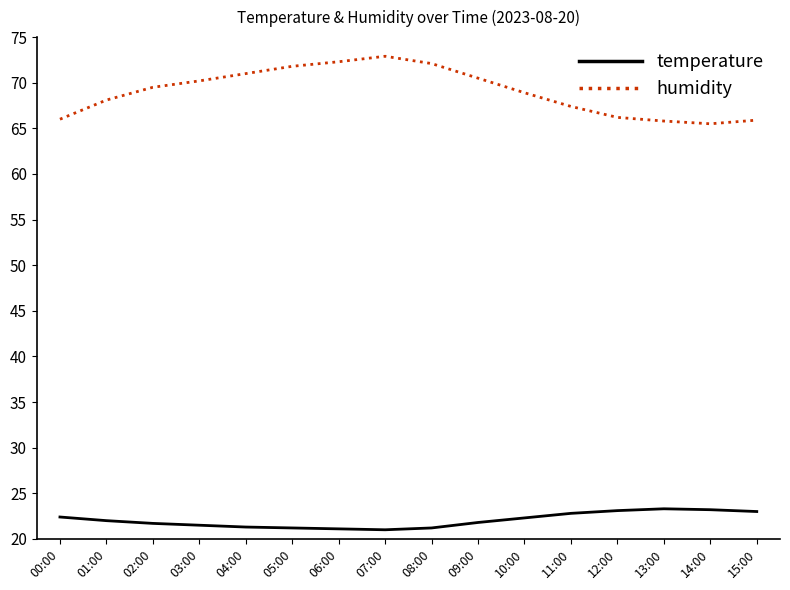

What position from the left is 06:00?

7